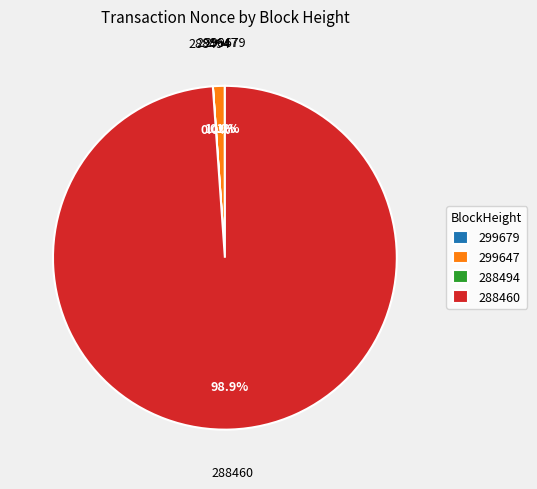

What is the total percentage of 299647 and 288460?

100.0%